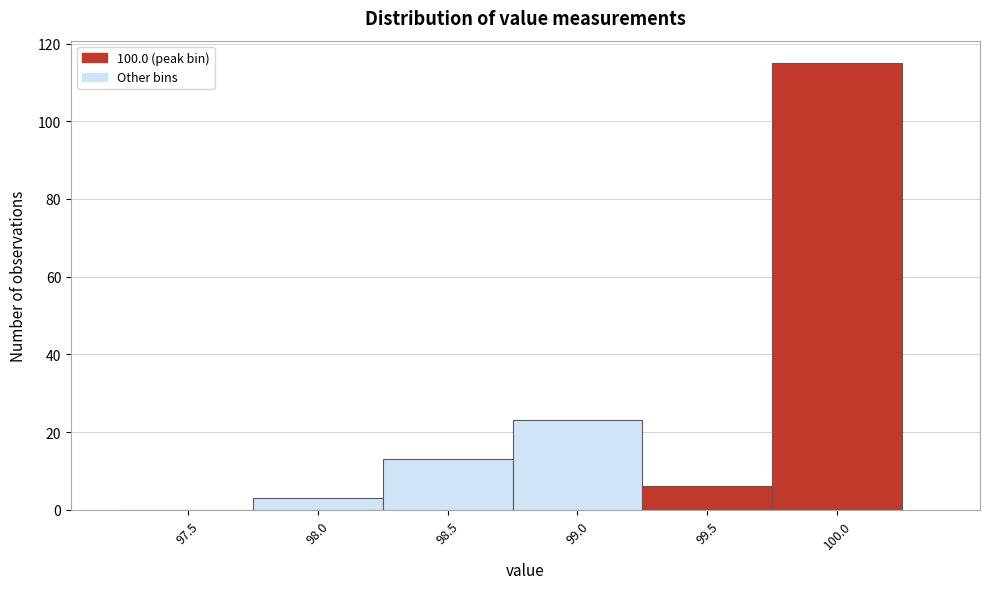

Reading right to left, transcribe all the data shown in this chart.

100.0=115	99.5=6	99.0=23	98.5=13	98.0=3	97.5=0